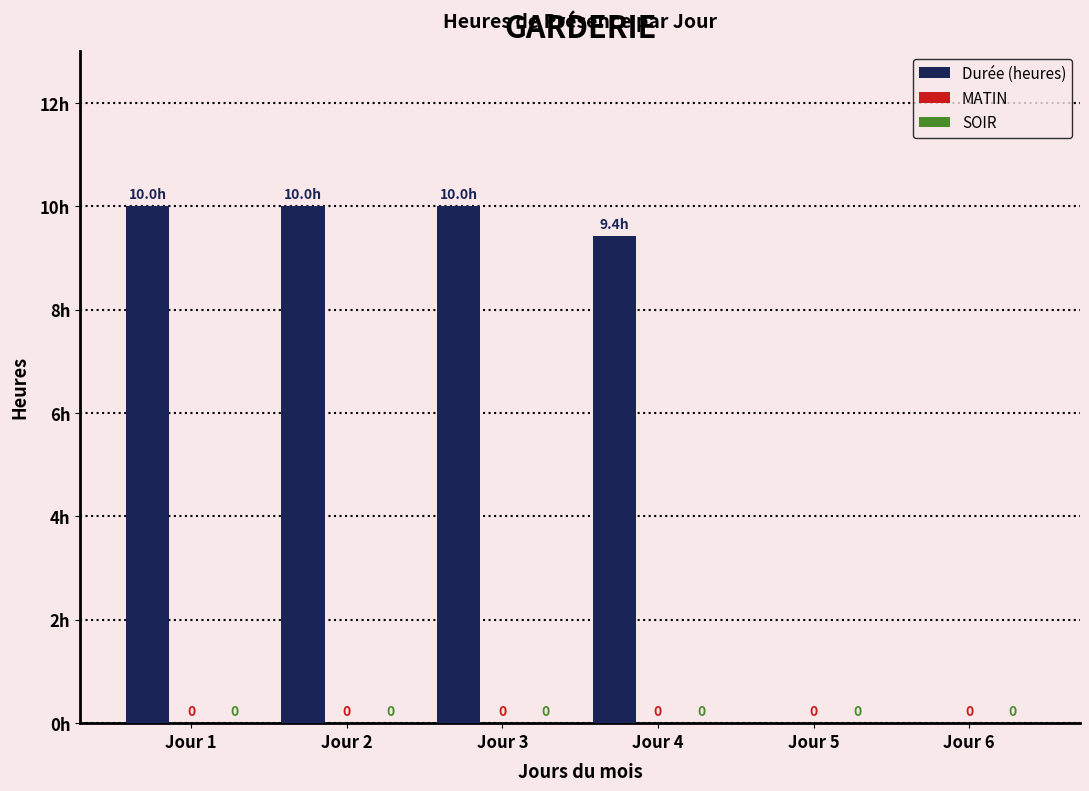

What is the greatest value displayed?

10.0